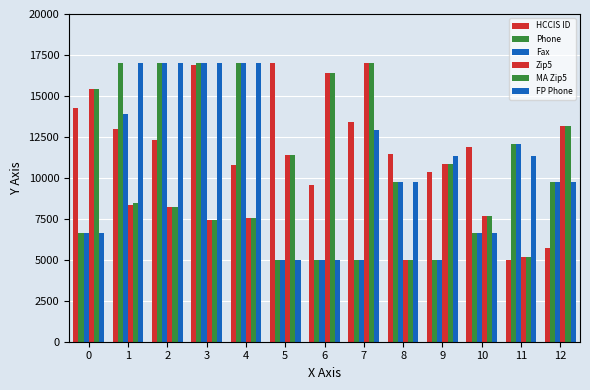

What is the value of the MA Zip5 bar at the 7th from the left?

16383.8